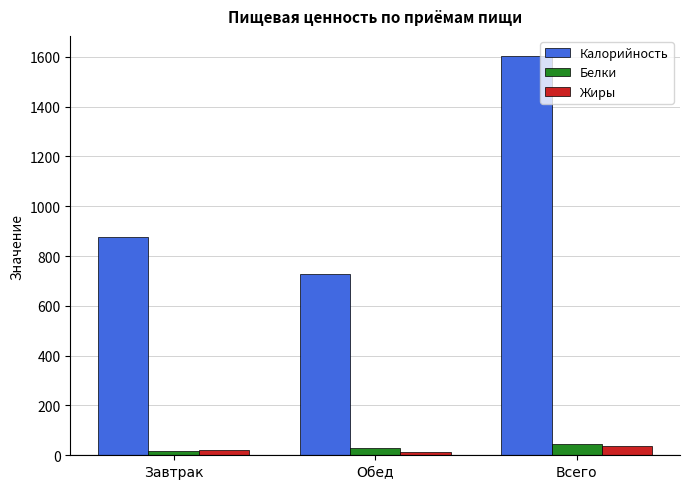

What are all the series names shown in the legend?

Калорийность, Белки, Жиры